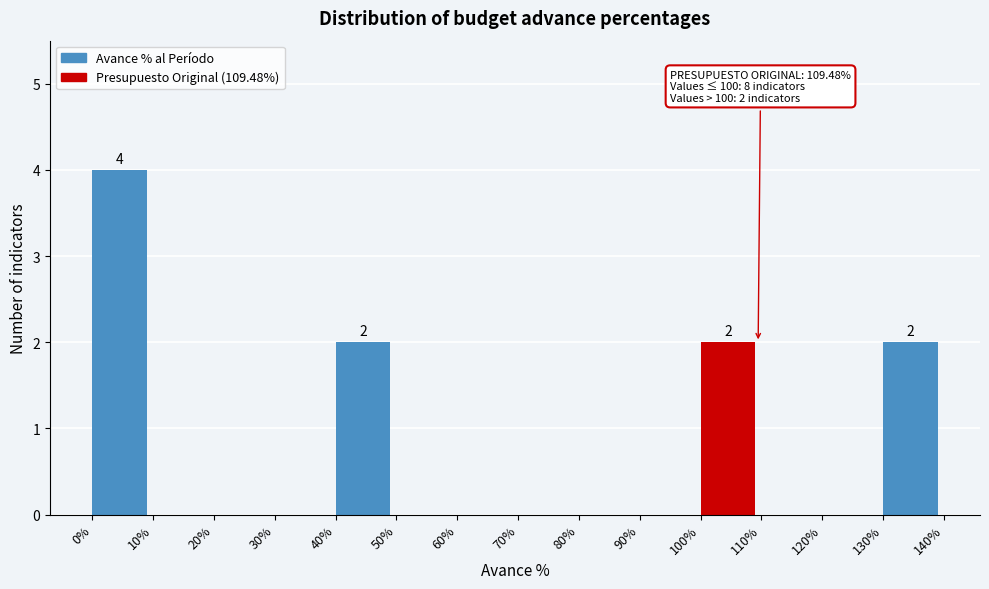

Which range on the x-axis has the tallest bar?

0% to 10%